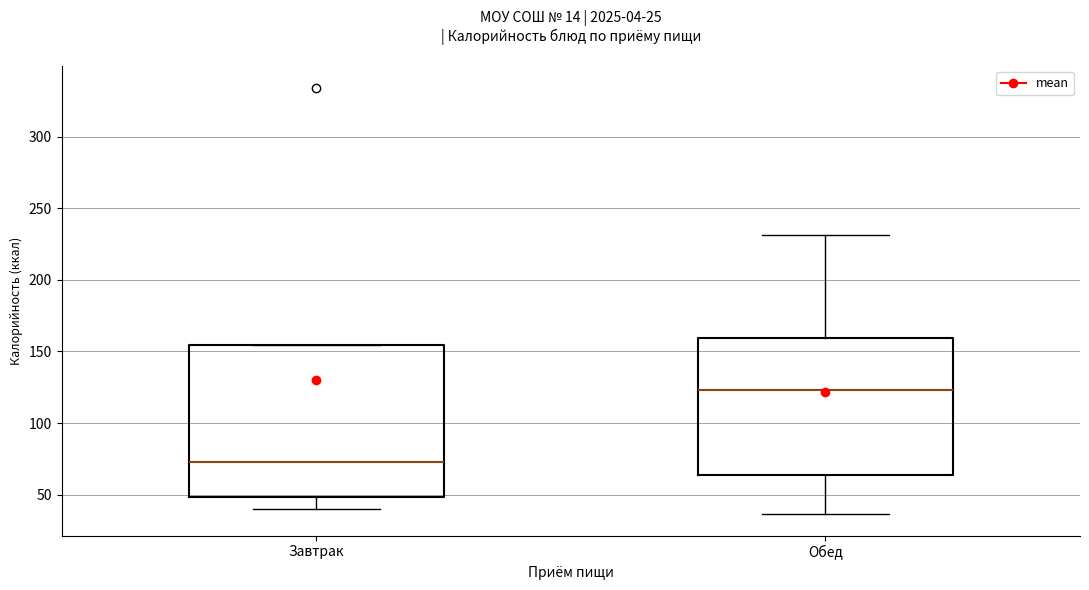

Which box has the highest median line?

Обед